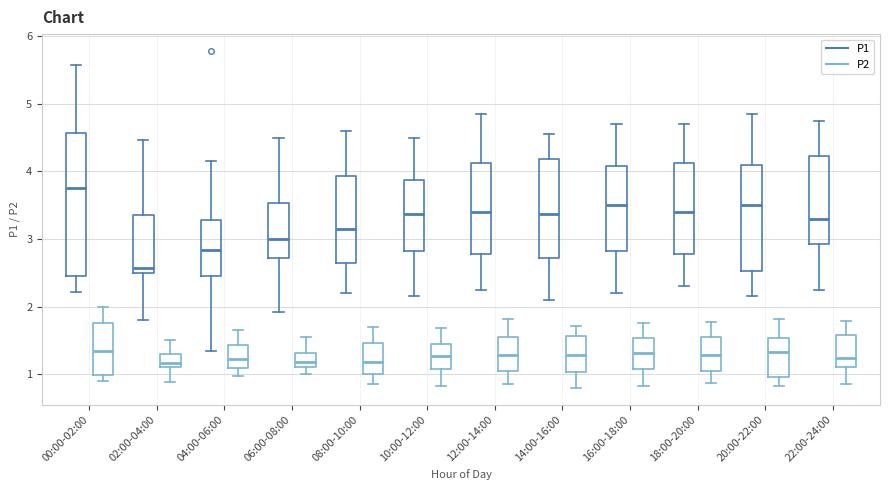

Comparing the boxes themselves (not the whiskers), which one is the tallest?

00:00-02:00 (P1)